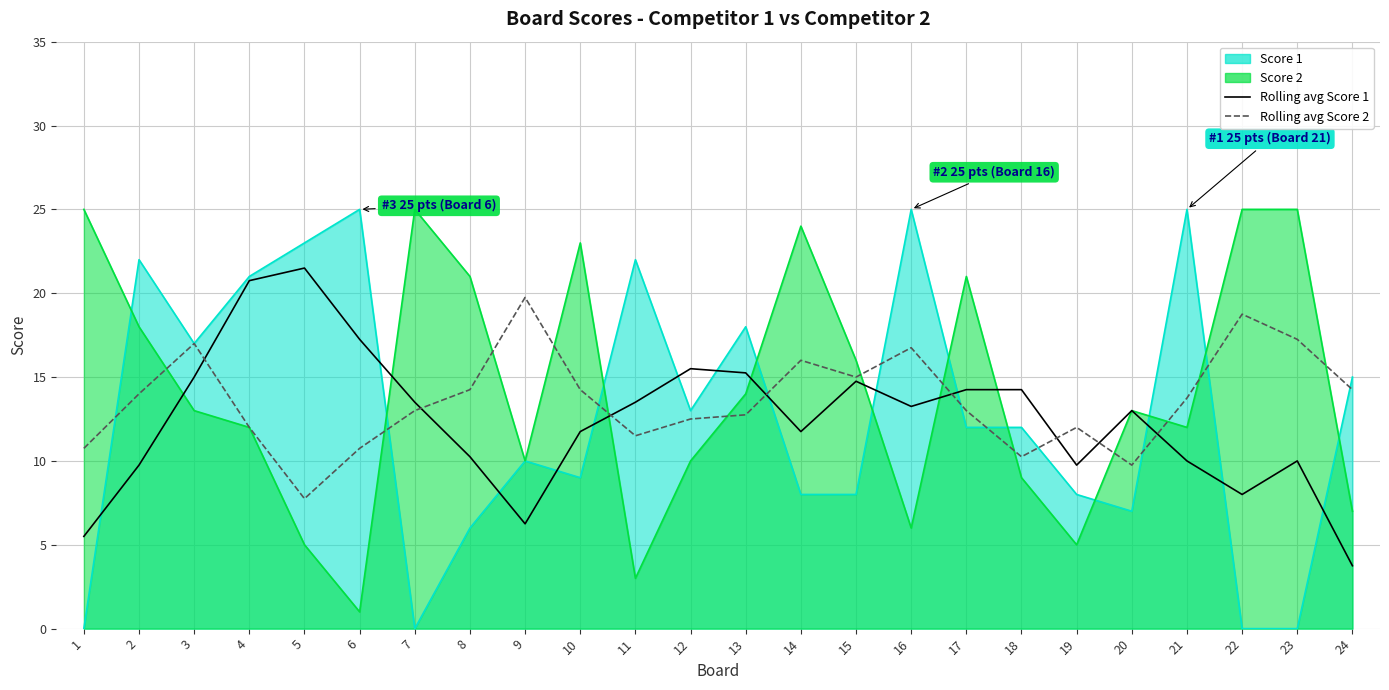

Reading left to right, extract all data points from this chart.

7-pt rolling avg Score 1: 1=5.5	2=9.8	3=15.0	4=20.8	5=21.5	6=17.2	7=13.5	8=10.2	9=6.2	10=11.8	11=13.5	12=15.5	13=15.2	14=11.8	15=14.8	16=13.2	17=14.2	18=14.2	19=9.8	20=13.0	21=10.0	22=8.0	23=10.0	24=3.8
7-pt rolling avg Score 2: 1=10.8	2=14.0	3=17.0	4=12.0	5=7.8	6=10.8	7=13.0	8=14.2	9=19.8	10=14.2	11=11.5	12=12.5	13=12.8	14=16.0	15=15.0	16=16.8	17=13.0	18=10.2	19=12.0	20=9.8	21=13.8	22=18.8	23=17.2	24=14.2